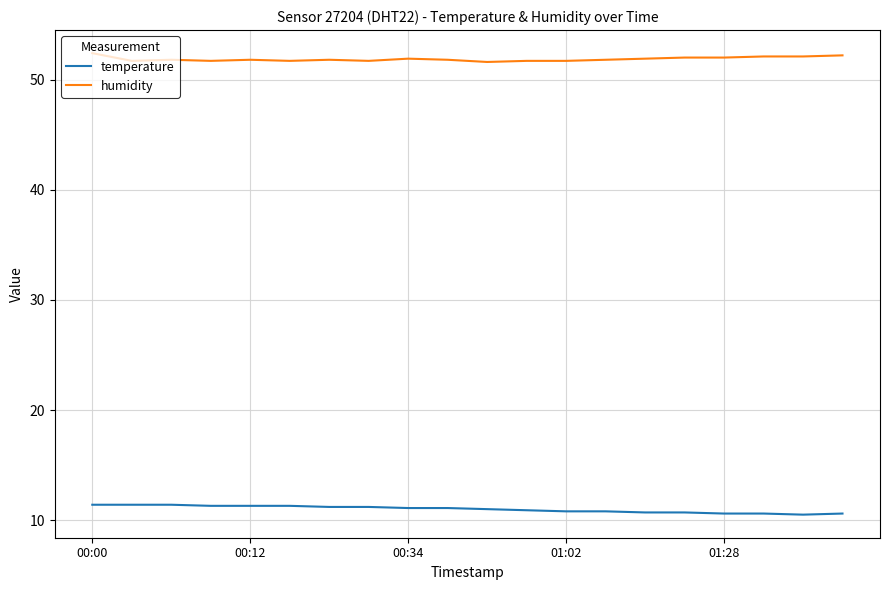

List the series in order of their overall mean, highest first.

humidity, temperature